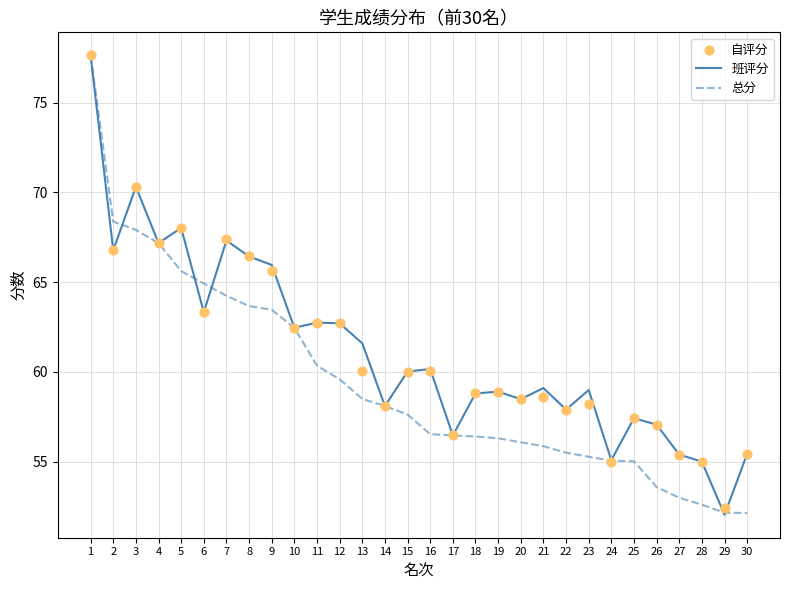

Which series contains the highest Y value?

班评分